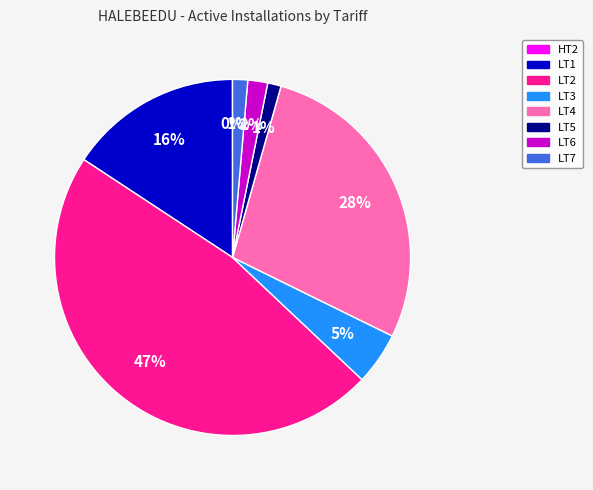

To the nearest percent, what is the difference between the largest and smallest slice percentages?

47%